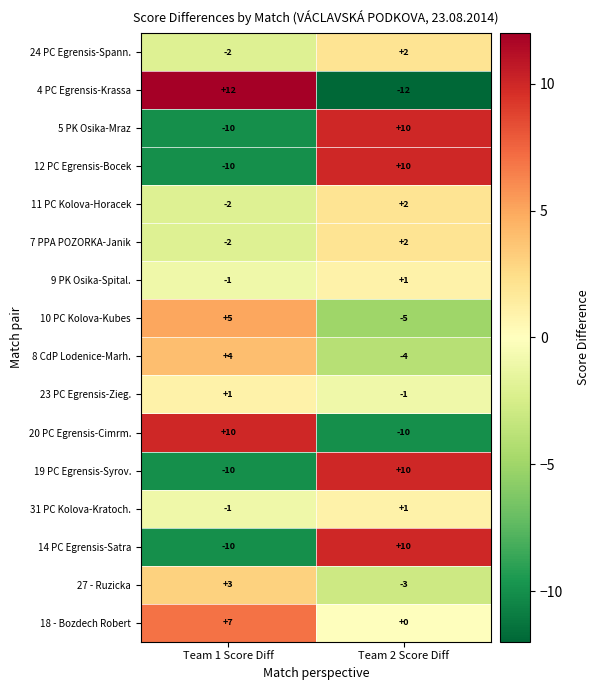

At which category is the sum across all series the highest?

Team 2 Score Diff